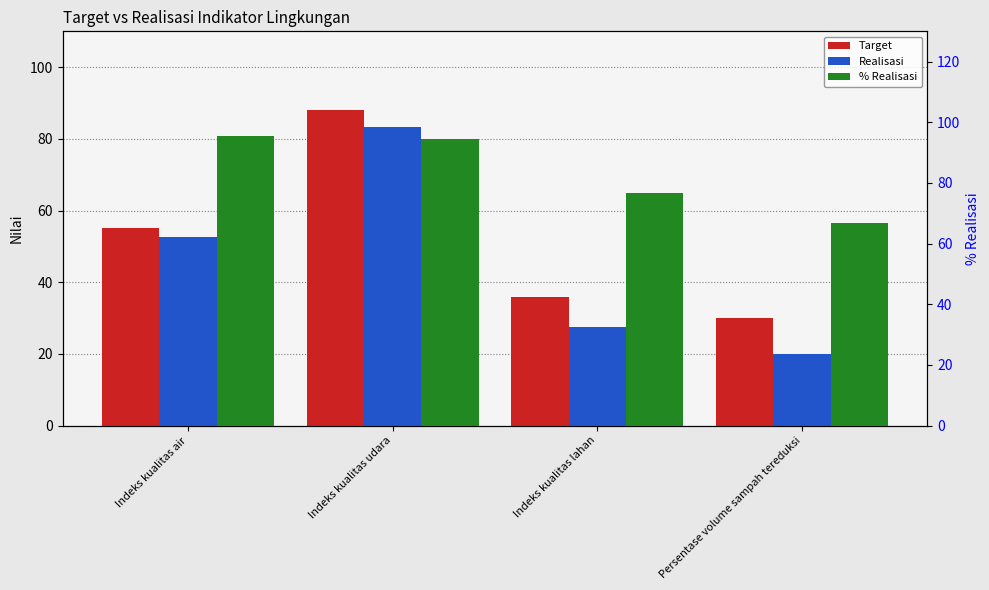

The value of Target at Indeks kualitas lahan is 21.2. True or false?

False